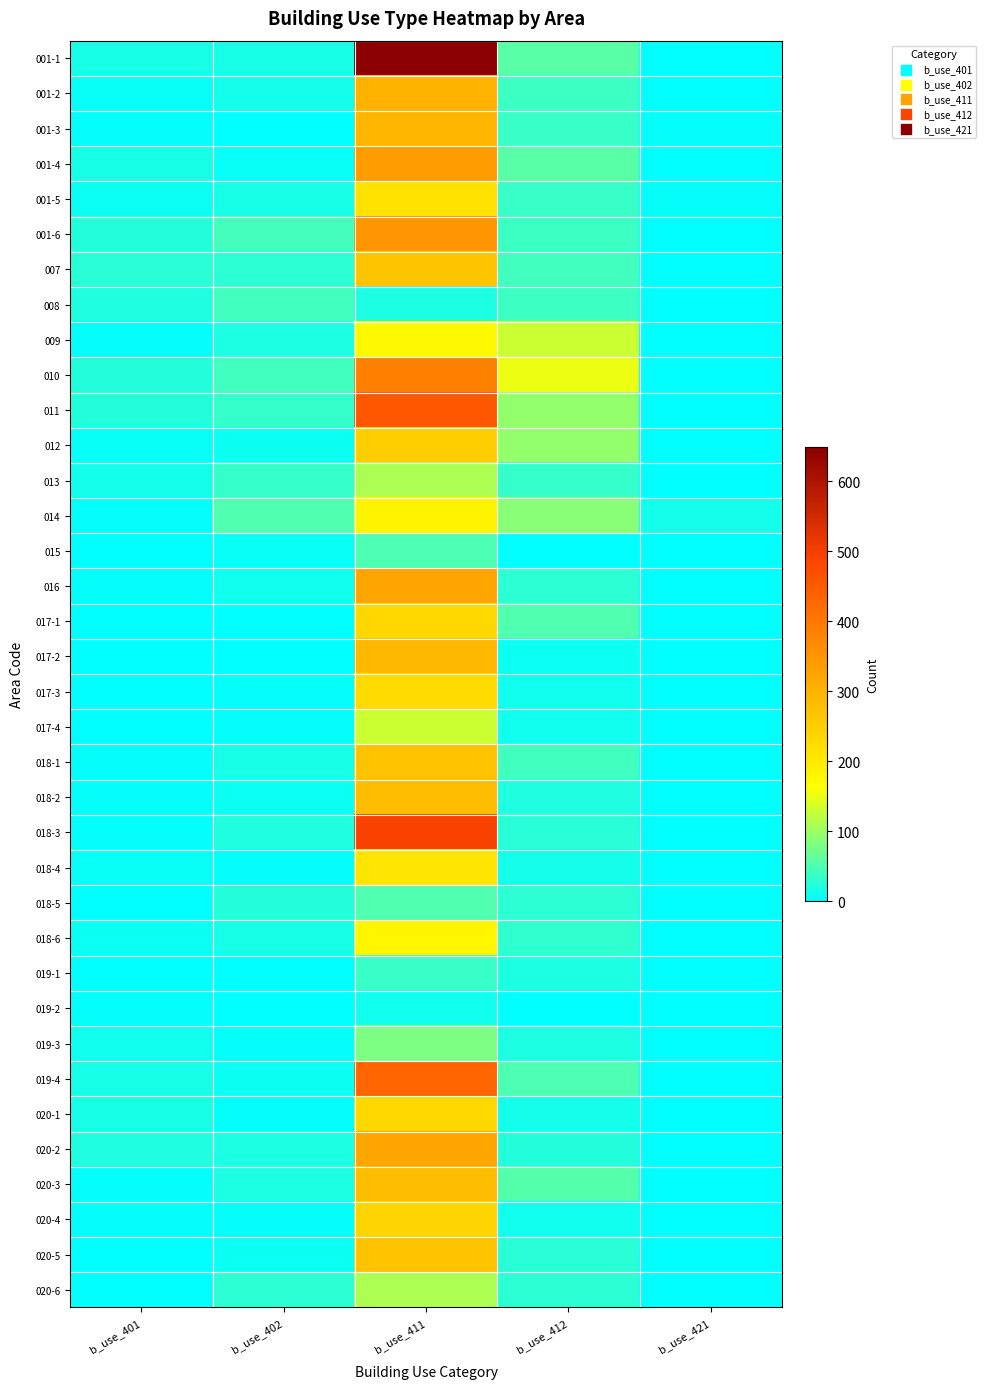

At b_use_411, list the series in order from largest to smallest.

001-1, 018-3, 011, 019-4, 010, 001-6, 001-4, 016, 020-2, 001-2, 001-3, 017-2, 018-2, 020-3, 018-1, 020-5, 007, 012, 020-4, 017-1, 020-1, 017-3, 001-5, 018-4, 014, 018-6, 009, 017-4, 013, 020-6, 019-3, 018-5, 015, 019-1, 008, 019-2